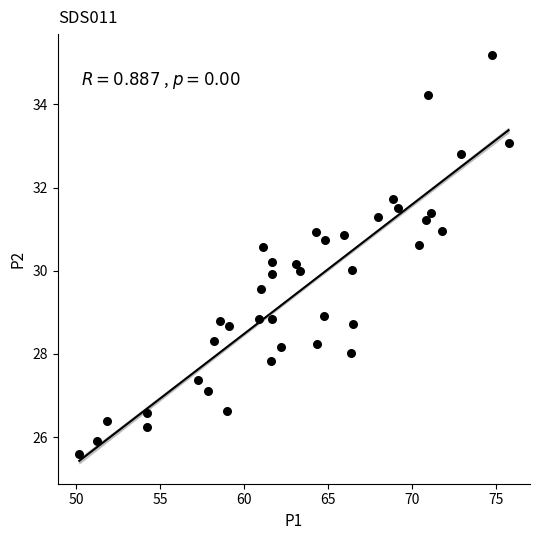

What is the range of Y values (max minus min)?

9.6